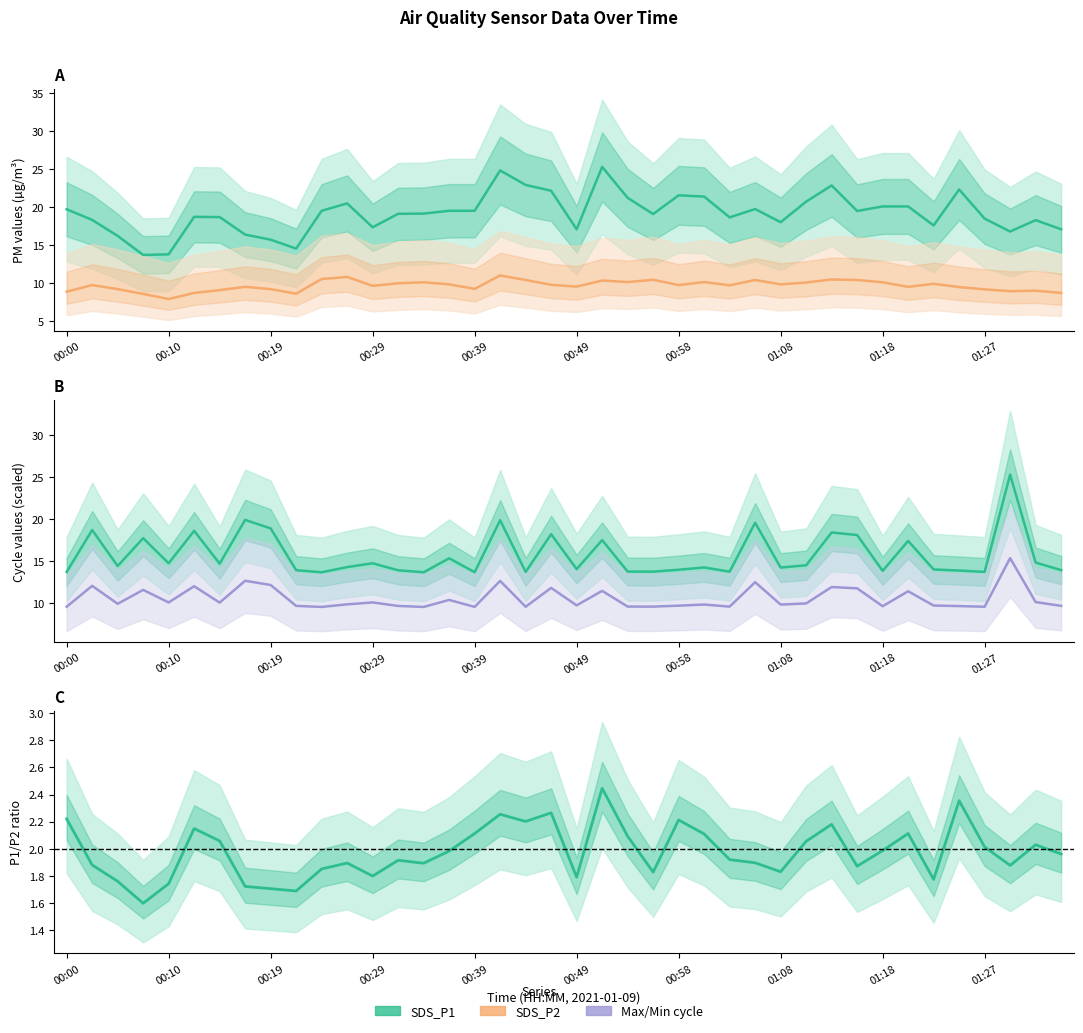

Is it true that SDS_P2 equals 10.4 at 01:15?

True